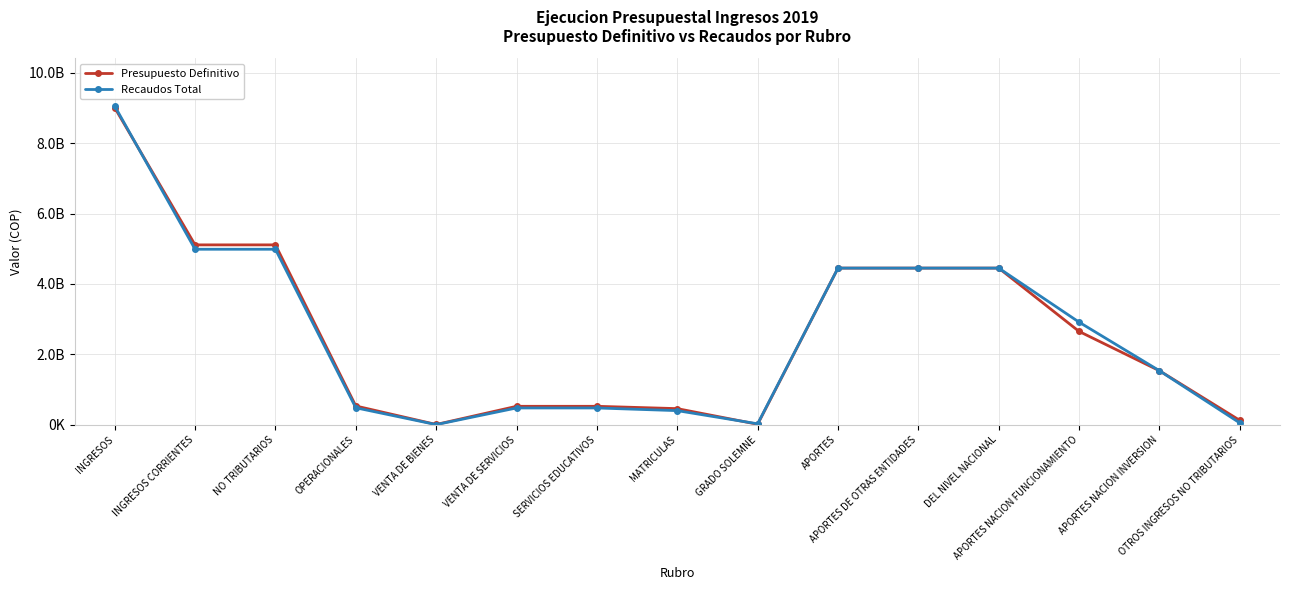

Reading left to right, transcribe all the data shown in this chart.

Presupuesto Definitivo: INGRESOS=9006382543.0	INGRESOS CORRIENTES=5110076133.0	NO TRIBUTARIOS=5110076133.0	OPERACIONALES=534163052.0	VENTA DE BIENES=8996881.0	VENTA DE SERVICIOS=525166171.0	SERVICIOS EDUCATIVOS=525166171.0	MATRICULAS=459104380.0	GRADO SOLEMNE=15103200.0	APORTES=4450398227.0	APORTES DE OTRAS ENTIDADES=4450398227.0	DEL NIVEL NACIONAL=4450398227.0	APORTES NACION FUNCIONAMIENTO=2651805371.0	APORTES NACION INVERSION=1535222668.0	OTROS INGRESOS NO TRIBUTARIOS=125514854.0
Recaudos Total: INGRESOS=9052323168.6	INGRESOS CORRIENTES=4985967713.0	NO TRIBUTARIOS=4985967713.0	OPERACIONALES=483183873.0	VENTA DE BIENES=4940000.0	VENTA DE SERVICIOS=478243873.0	SERVICIOS EDUCATIVOS=478243873.0	MATRICULAS=402250411.0	GRADO SOLEMNE=28141541.0	APORTES=4450398227.0	APORTES DE OTRAS ENTIDADES=4450398227.0	DEL NIVEL NACIONAL=4450398227.0	APORTES NACION FUNCIONAMIENTO=2915175559.0	APORTES NACION INVERSION=1535222668.0	OTROS INGRESOS NO TRIBUTARIOS=52385613.0